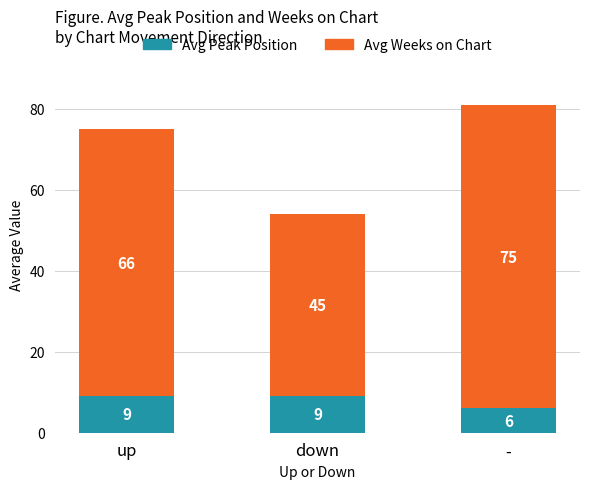

Reading right to left, what are the values for Avg Peak Position?

6	9	9